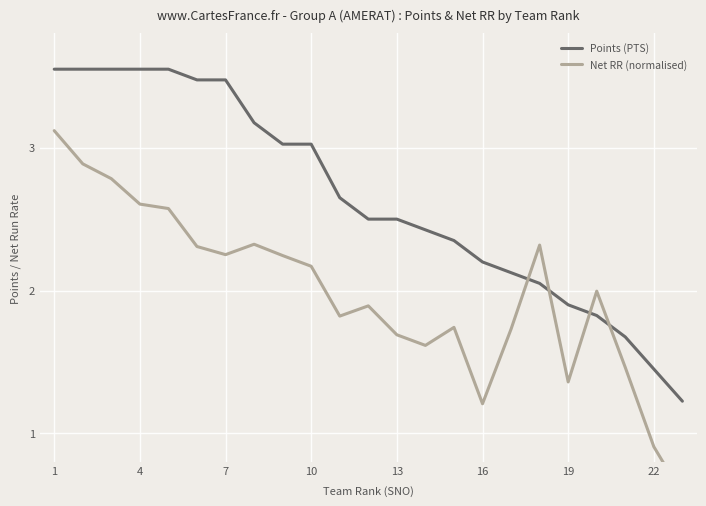

What is the maximum value shown in the chart?

3.5